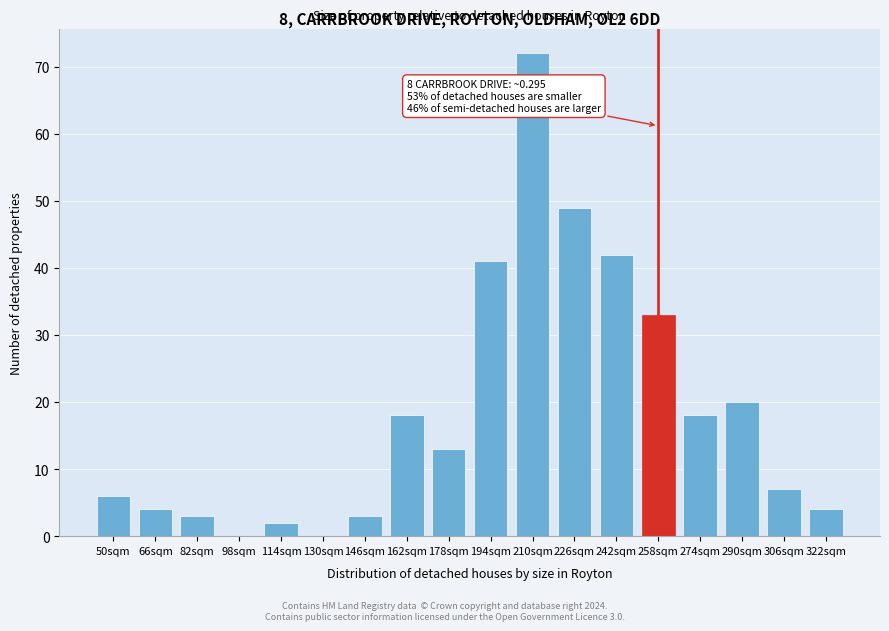

Reading left to right, transcribe all the data shown in this chart.

50sqm=6	66sqm=4	82sqm=3	98sqm=0	114sqm=2	130sqm=0	146sqm=3	162sqm=18	178sqm=13	194sqm=41	210sqm=72	226sqm=49	242sqm=42	258sqm=33	274sqm=18	290sqm=20	306sqm=7	322sqm=4